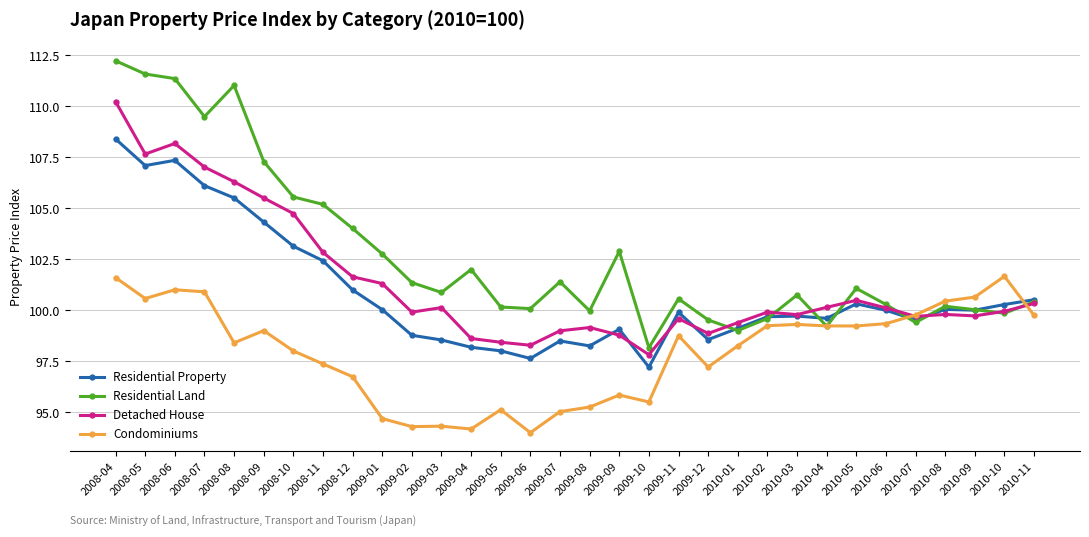

Where is the first local maximum for Detached House?

2008-06